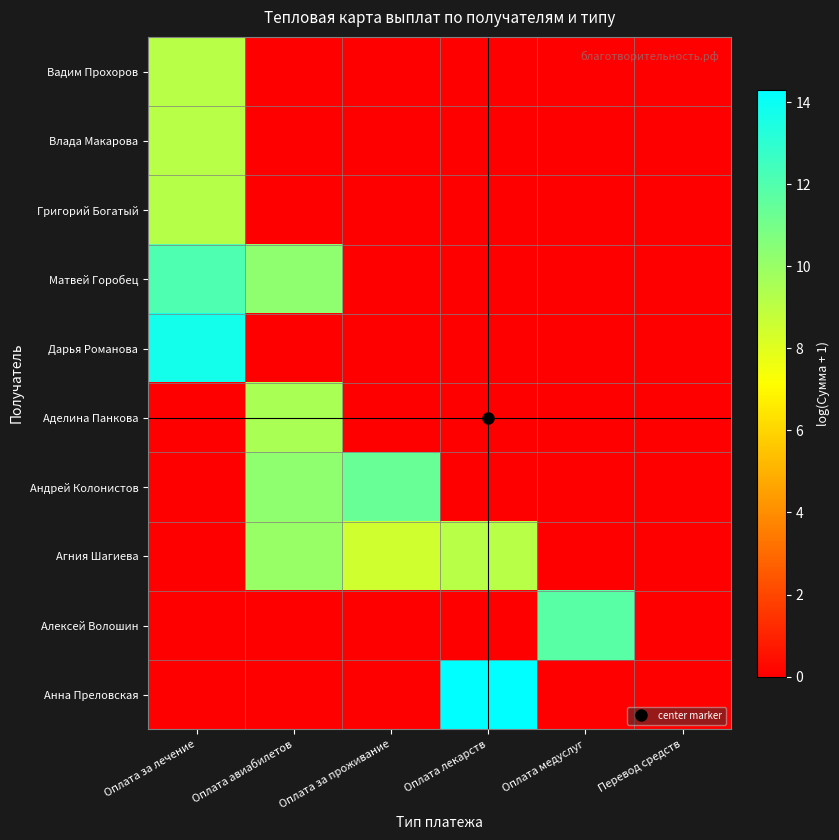

Reading left to right, list all the values displayed in this chart.

Вадим Прохоров: Оплата за лечение=9.1	Оплата авиабилетов=0.0	Оплата за проживание=0.0	Оплата лекарств=0.0	Оплата медуслуг=0.0	Перевод средств=0.0
Влада Макарова: Оплата за лечение=9.2	Оплата авиабилетов=0.0	Оплата за проживание=0.0	Оплата лекарств=0.0	Оплата медуслуг=0.0	Перевод средств=0.0
Григорий Богатый: Оплата за лечение=9.2	Оплата авиабилетов=0.0	Оплата за проживание=0.0	Оплата лекарств=0.0	Оплата медуслуг=0.0	Перевод средств=0.0
Матвей Горобец: Оплата за лечение=12.1	Оплата авиабилетов=10.2	Оплата за проживание=0.0	Оплата лекарств=0.0	Оплата медуслуг=0.0	Перевод средств=0.0
Дарья Романова: Оплата за лечение=13.7	Оплата авиабилетов=0.0	Оплата за проживание=0.0	Оплата лекарств=0.0	Оплата медуслуг=0.0	Перевод средств=0.0
Аделина Панкова: Оплата за лечение=0.0	Оплата авиабилетов=9.5	Оплата за проживание=0.0	Оплата лекарств=0.0	Оплата медуслуг=0.0	Перевод средств=0.0
Андрей Колонистов: Оплата за лечение=0.0	Оплата авиабилетов=10.2	Оплата за проживание=11.4	Оплата лекарств=0.0	Оплата медуслуг=0.0	Перевод средств=0.0
Агния Шагиева: Оплата за лечение=0.0	Оплата авиабилетов=10.0	Оплата за проживание=8.5	Оплата лекарств=9.1	Оплата медуслуг=0.0	Перевод средств=0.0
Алексей Волошин: Оплата за лечение=0.0	Оплата авиабилетов=0.0	Оплата за проживание=0.0	Оплата лекарств=0.0	Оплата медуслуг=11.8	Перевод средств=0.0
Анна Преловская: Оплата за лечение=0.0	Оплата авиабилетов=0.0	Оплата за проживание=0.0	Оплата лекарств=14.3	Оплата медуслуг=0.0	Перевод средств=0.0